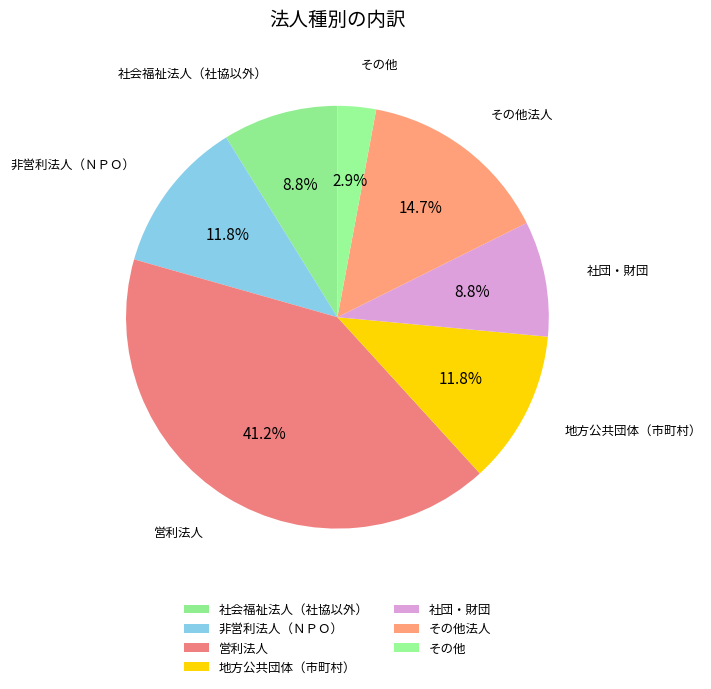

Which slice is the smallest?

その他